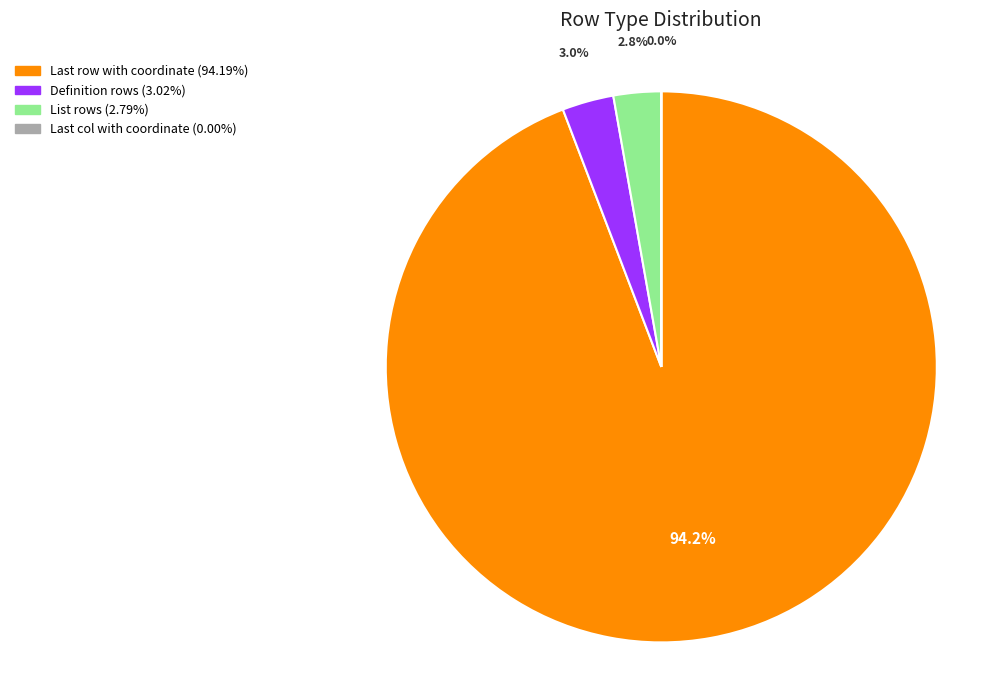

What is the largest slice in the pie chart?

Last row with coordinate